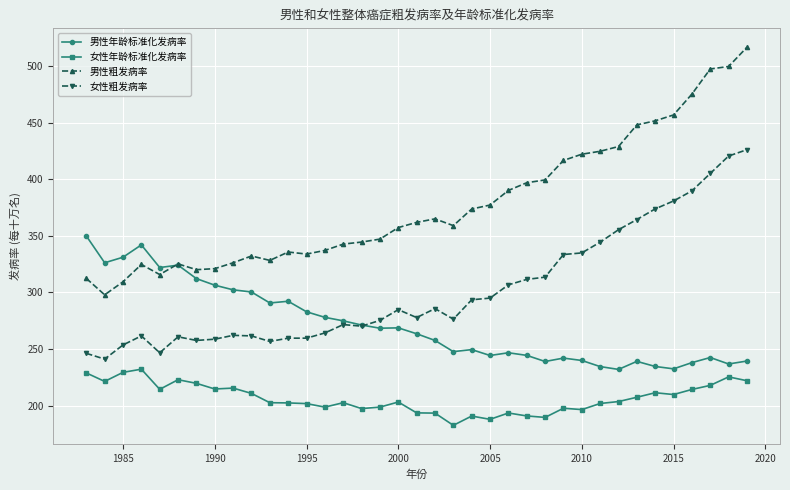

Which series has the widest spread of values?

男性粗发病率